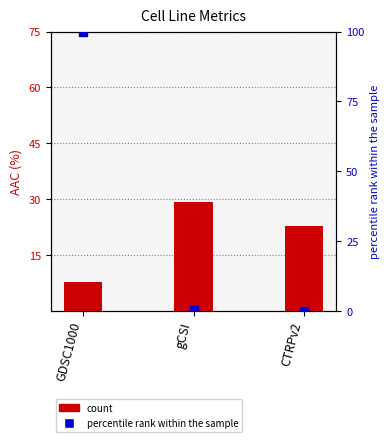

At how many categories does at least one series exceed 14?

3